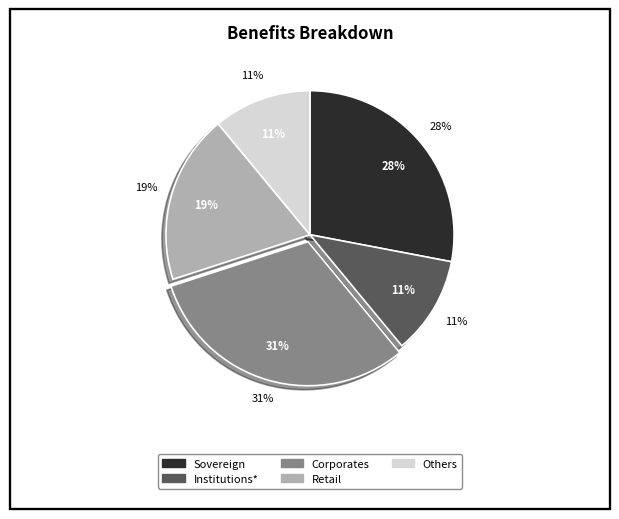

Combined, do Retail and Institutions* account for over 50%?

No